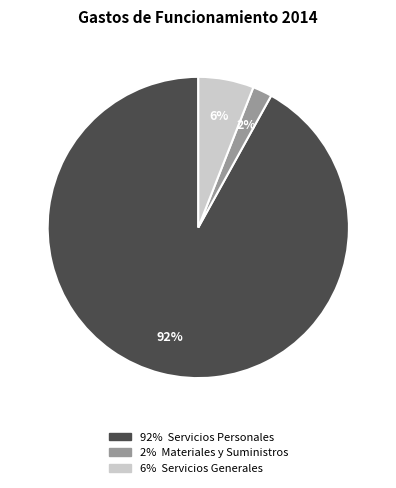

To the nearest percent, what is the average slice percentage?

33%